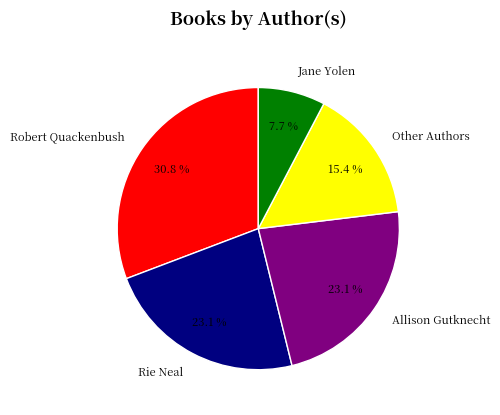

To the nearest percent, what is the difference between the Allison Gutknecht and Robert Quackenbush slice percentages?

8%